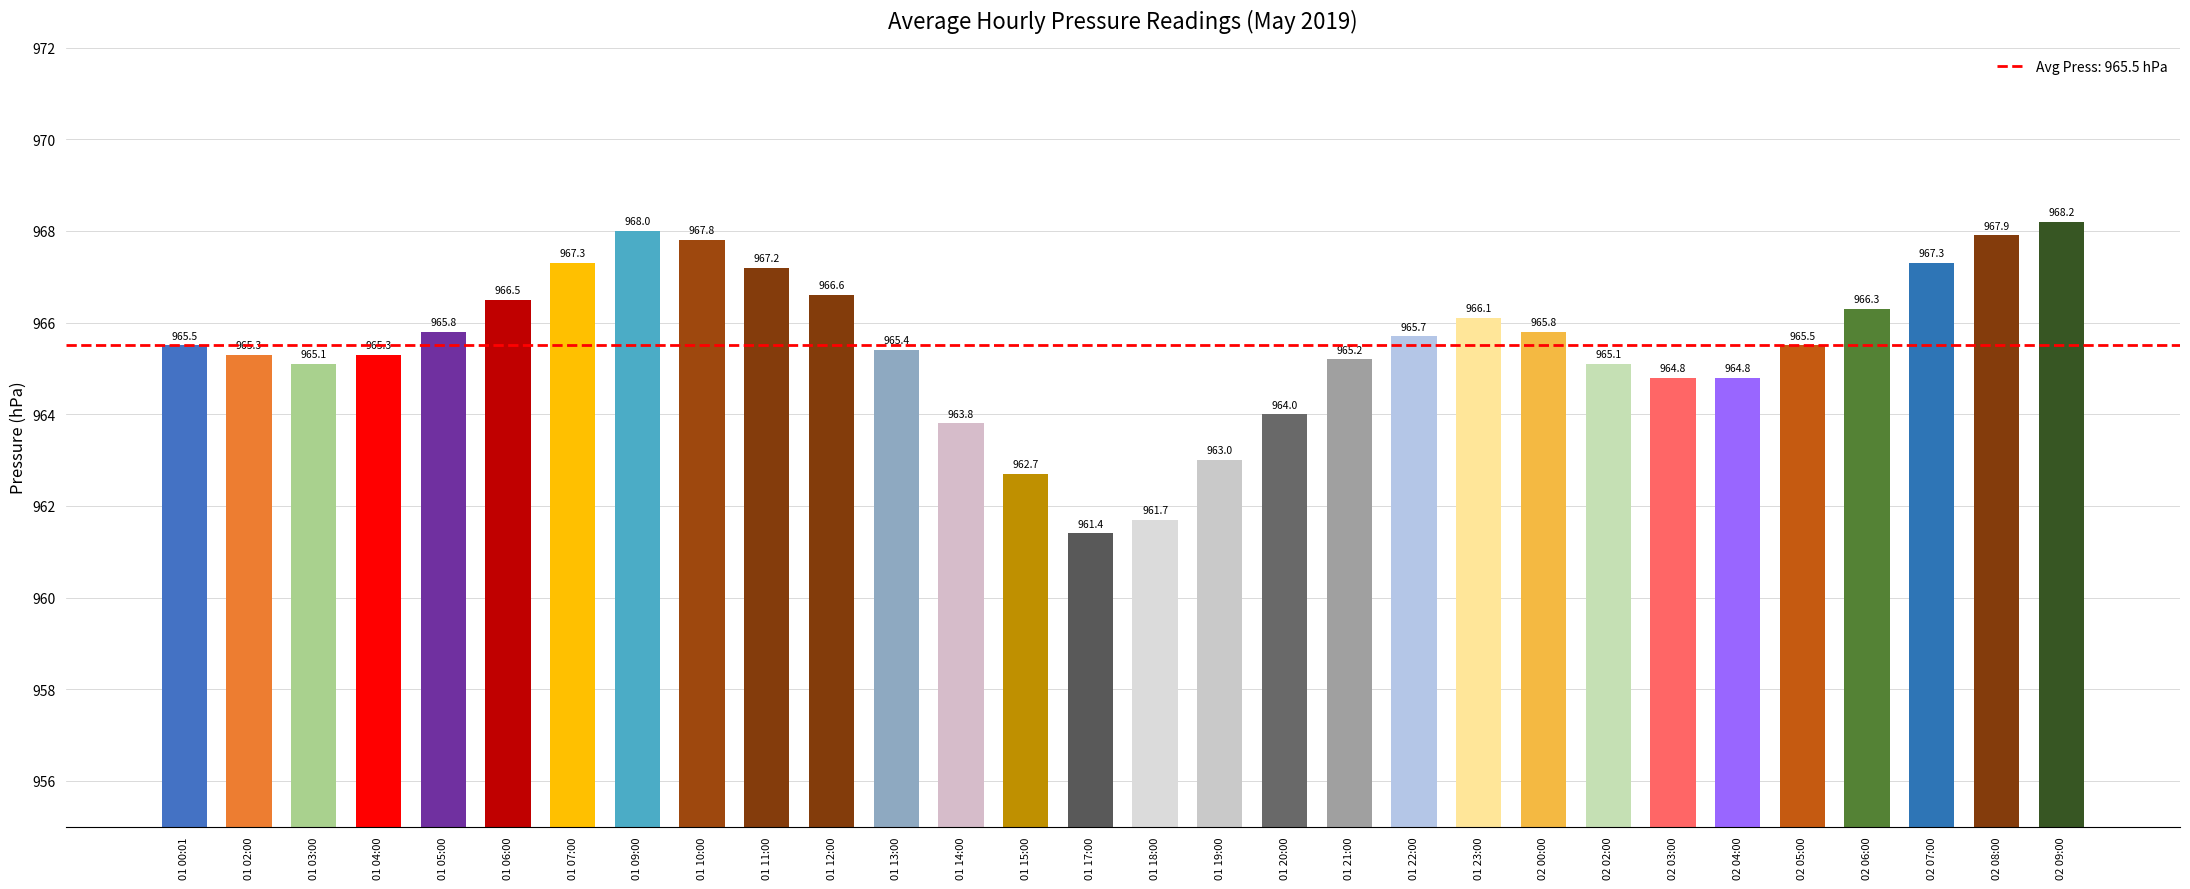

Between 01 06:00 and 01 05:00, which is larger?

01 06:00